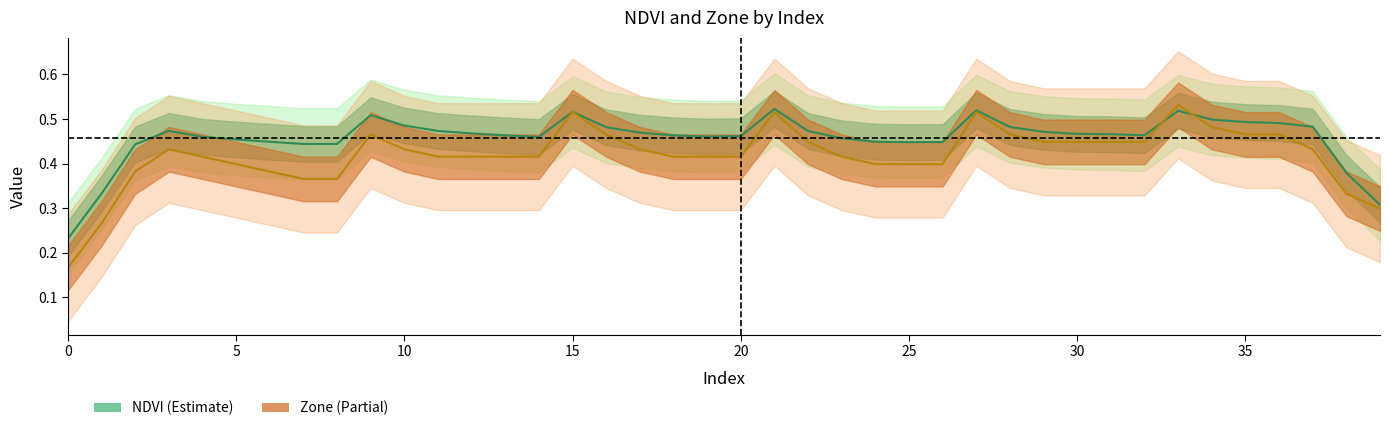

Which series changed the most between 31 and 38?

Zone (Partial)